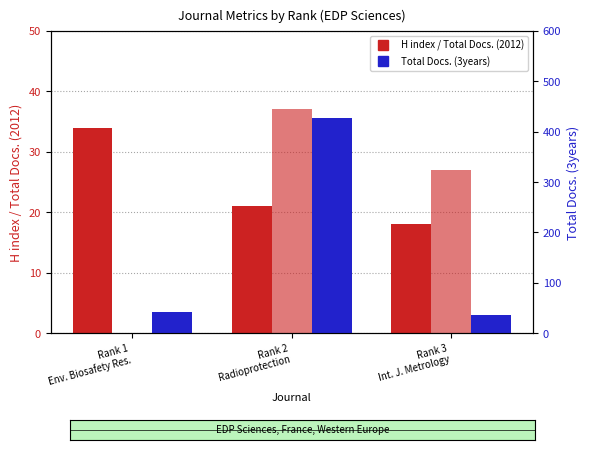

What is the maximum value for Total Docs. (3years)?

428